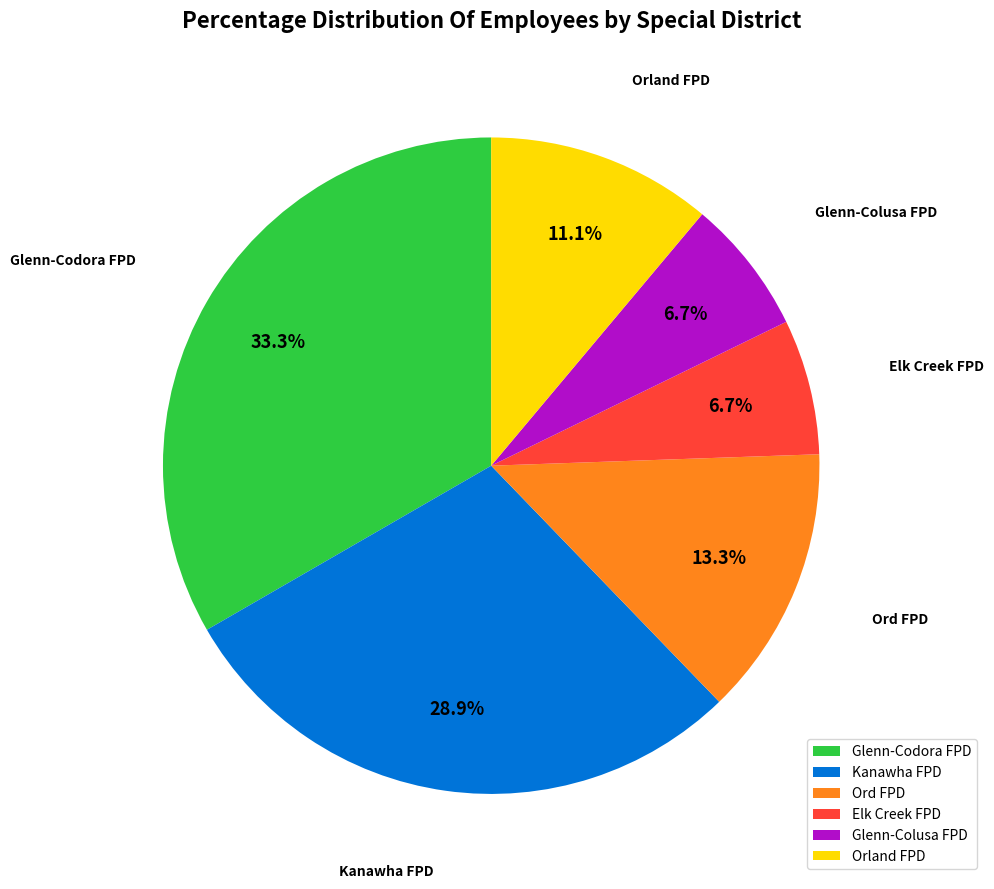

What portion of the pie excludes Kanawha FPD?

71.1%